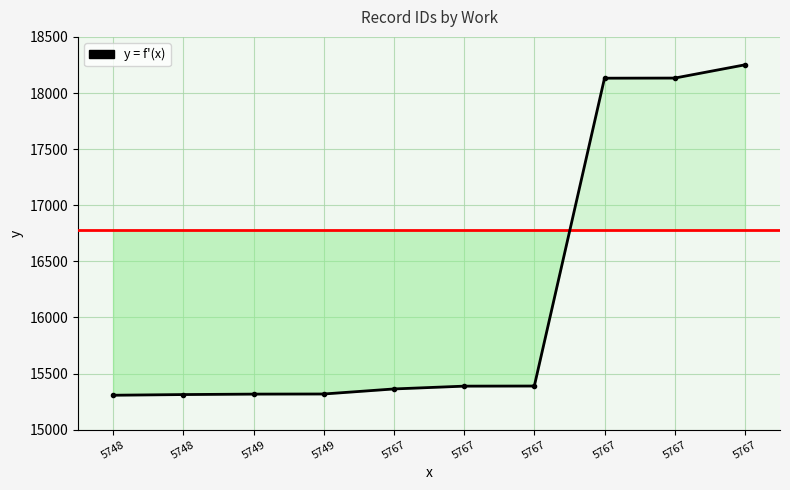

Rank the categories by value from lowest to highest.

5748, 5748, 5749, 5749, 5767, 5767, 5767, 5767, 5767, 5767